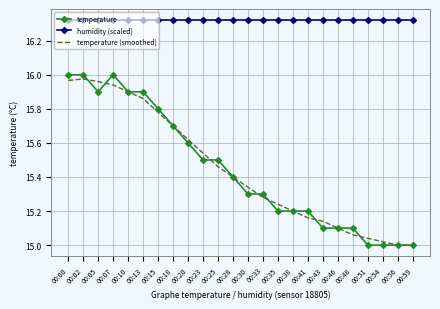

True or false: humidity (scaled) and temperature intersect in this chart.

False